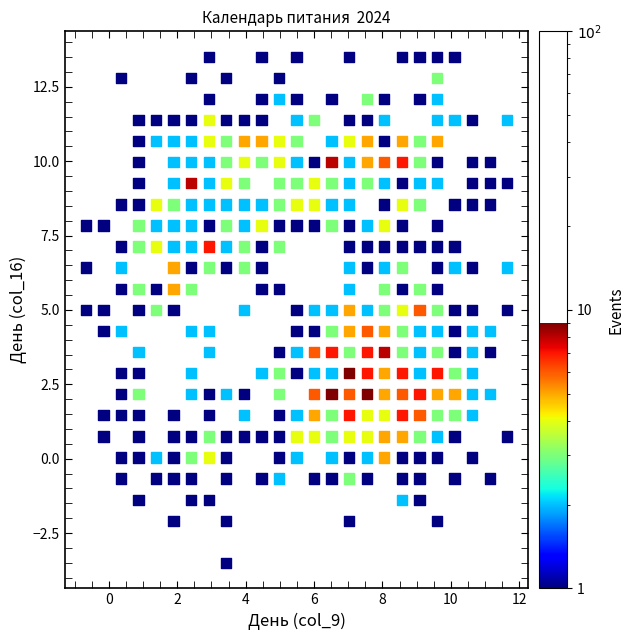

What is the range of X values (max minus min)?

12.3